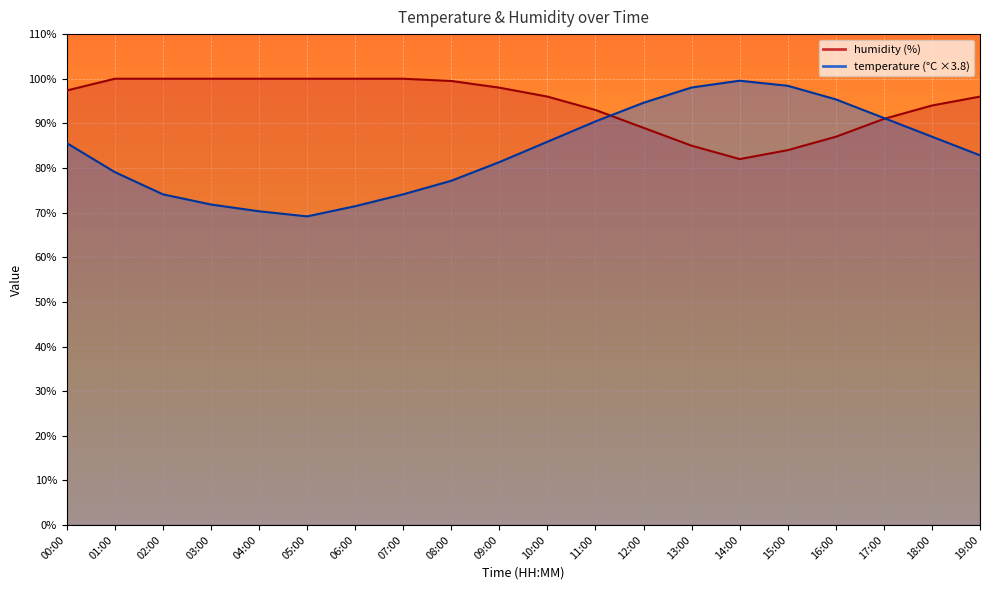

Reading right to left, list all the values displayed in this chart.

temperature: 19:00=82.8	18:00=87.0	17:00=91.2	16:00=95.4	15:00=98.4	14:00=99.6	13:00=98.0	12:00=94.6	11:00=90.4	10:00=85.9	09:00=81.3	08:00=77.1	07:00=74.1	06:00=71.4	05:00=69.2	04:00=70.3	03:00=71.8	02:00=74.1	01:00=79.1	00:00=85.6
humidity: 19:00=96.0	18:00=94.0	17:00=91.0	16:00=87.0	15:00=84.0	14:00=82.0	13:00=85.0	12:00=89.0	11:00=93.0	10:00=96.0	09:00=98.0	08:00=99.5	07:00=100.0	06:00=100.0	05:00=100.0	04:00=100.0	03:00=100.0	02:00=100.0	01:00=100.0	00:00=97.4